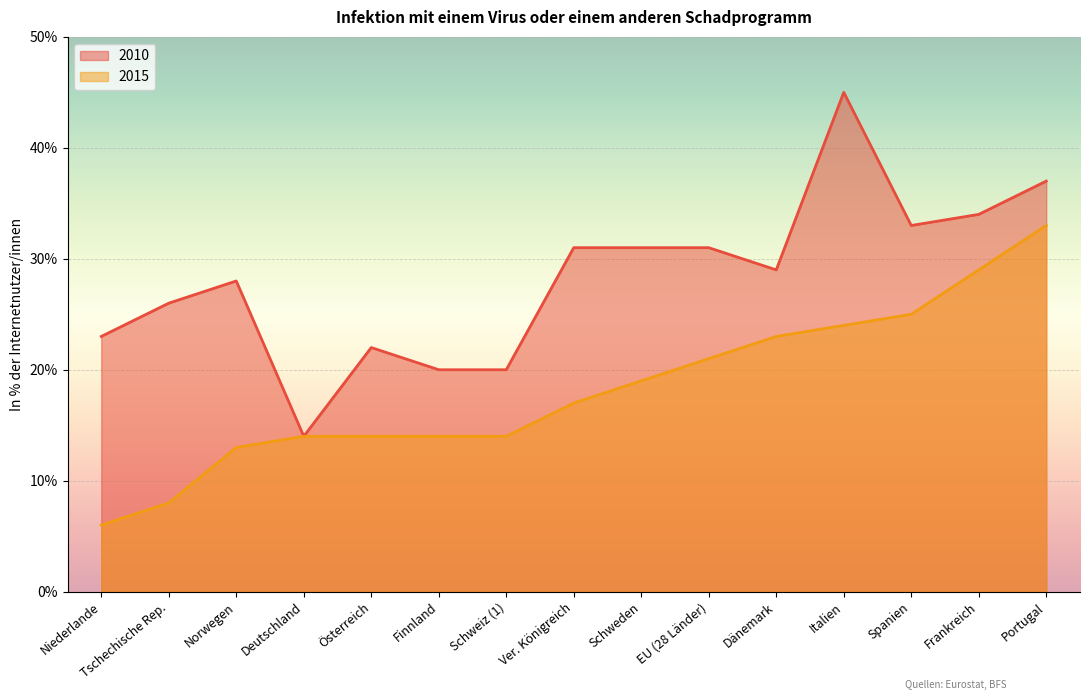

How many interior local peaks does the 2010 series have?

3